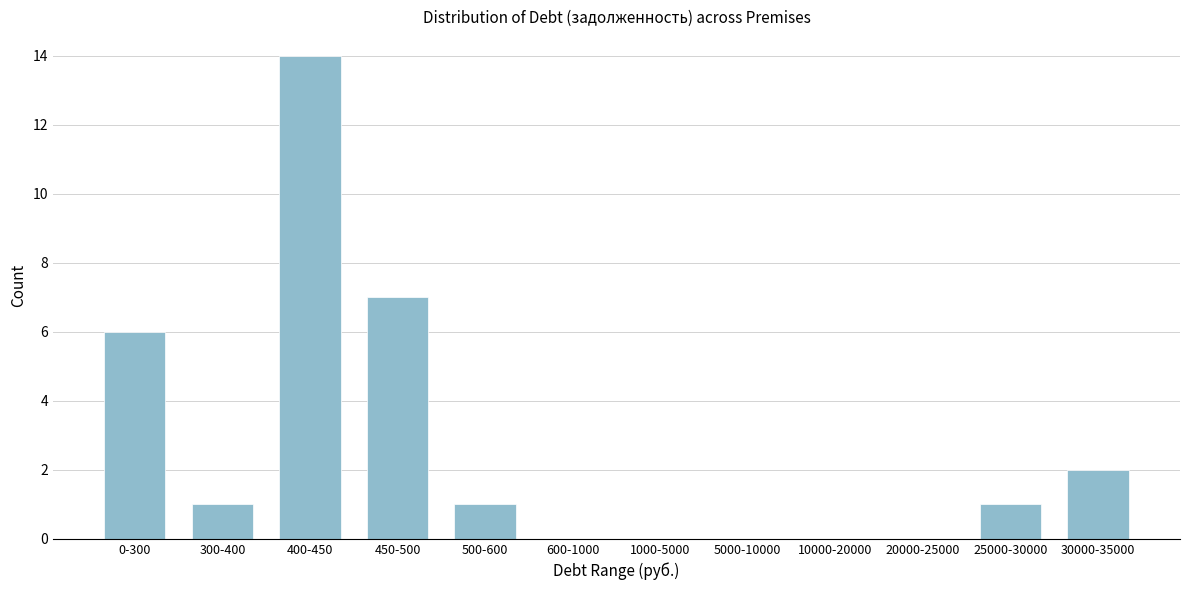

Reading right to left, extract all data points from this chart.

30000-35000=2	25000-30000=1	20000-25000=0	10000-20000=0	5000-10000=0	1000-5000=0	600-1000=0	500-600=1	450-500=7	400-450=14	300-400=1	0-300=6